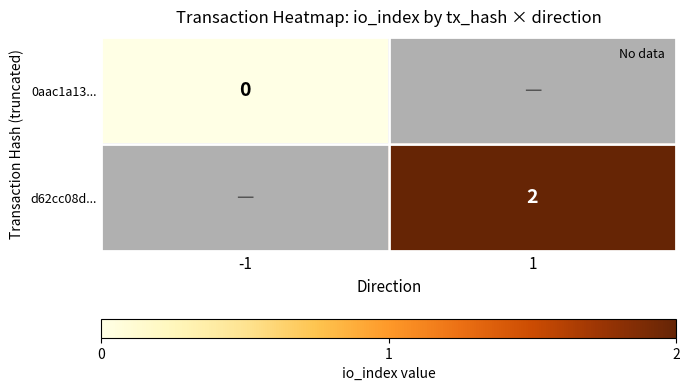

Is the value of d62cc08d... at 1 greater than the value of 0aac1a13... at -1?

Yes